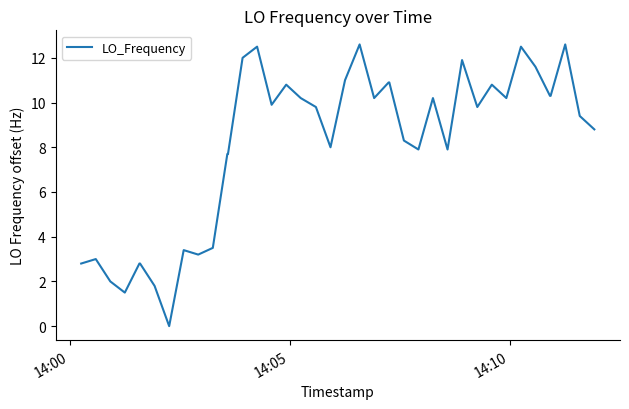

What is the greatest value displayed?

12.6